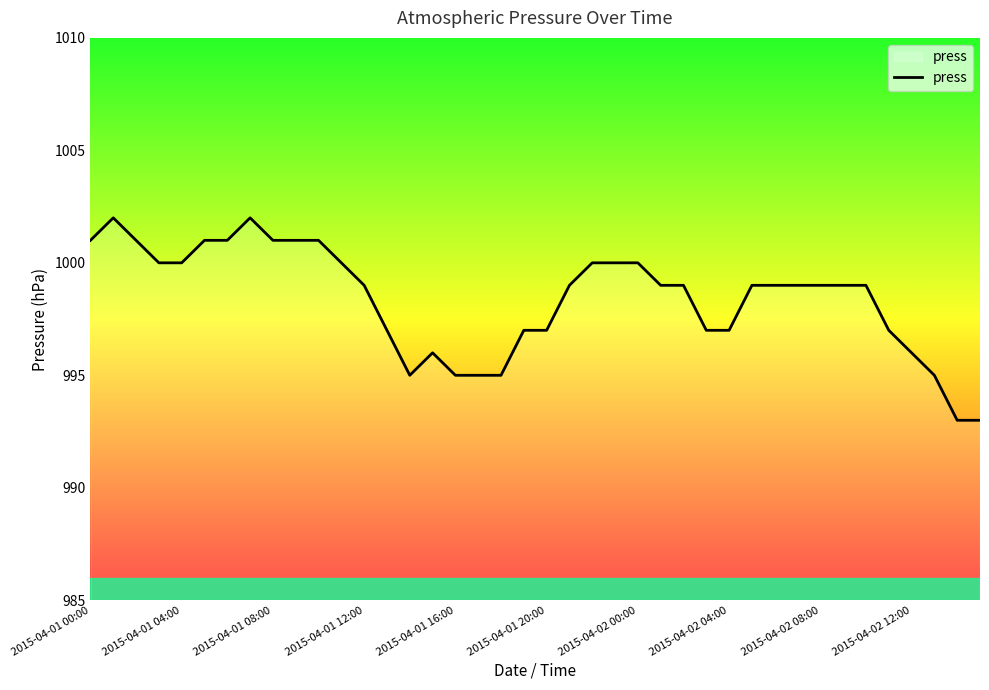

What is the minimum value shown in the chart?

993